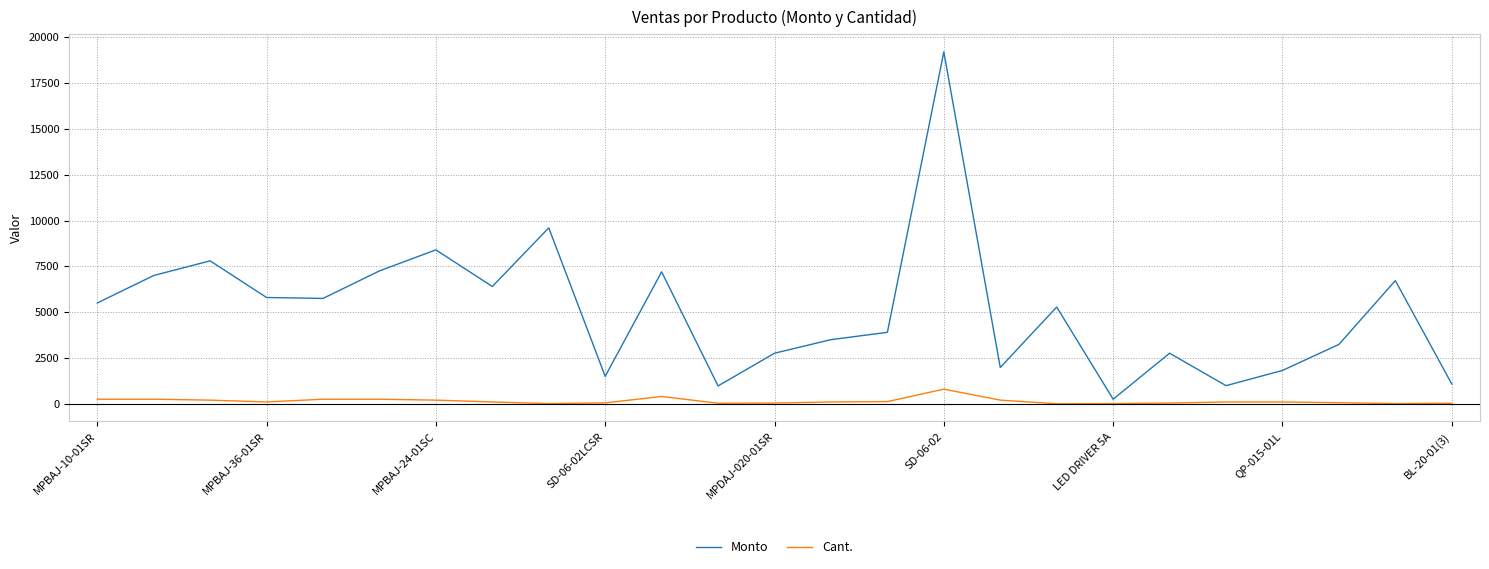

Which series has the widest spread of values?

Monto